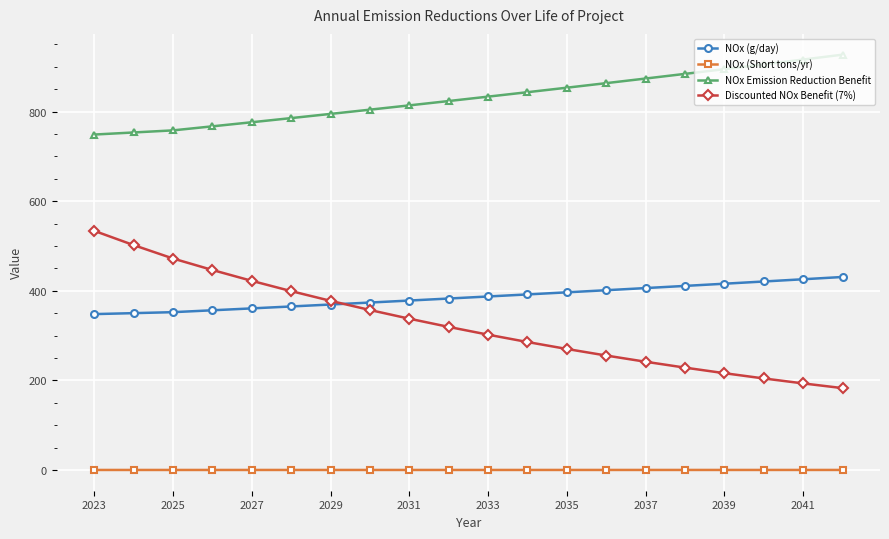

Does the chart have visible grid lines?

Yes